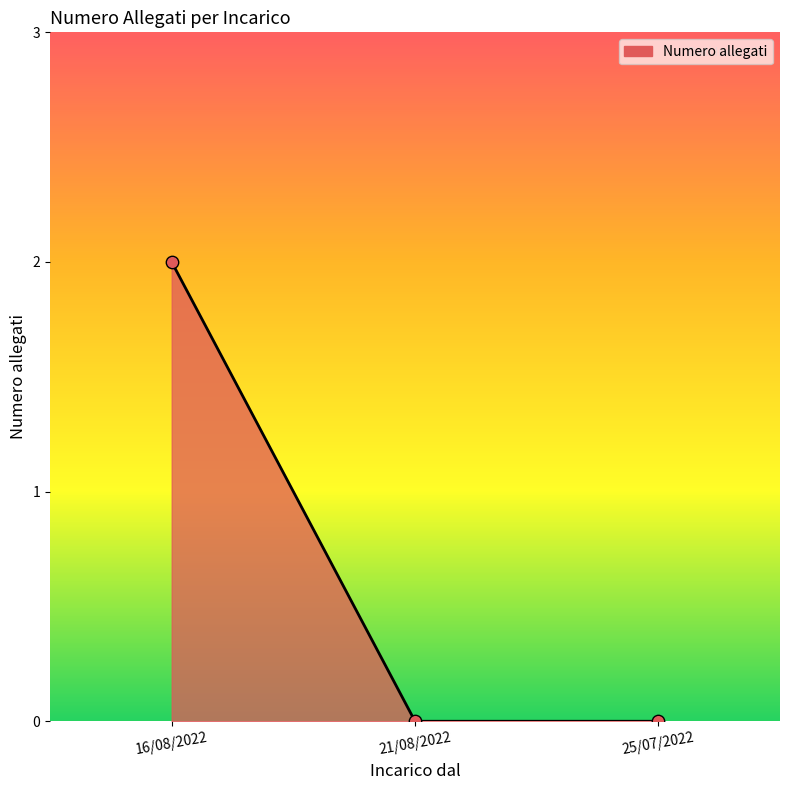

Between 16/08/2022 and 21/08/2022, which is larger?

16/08/2022